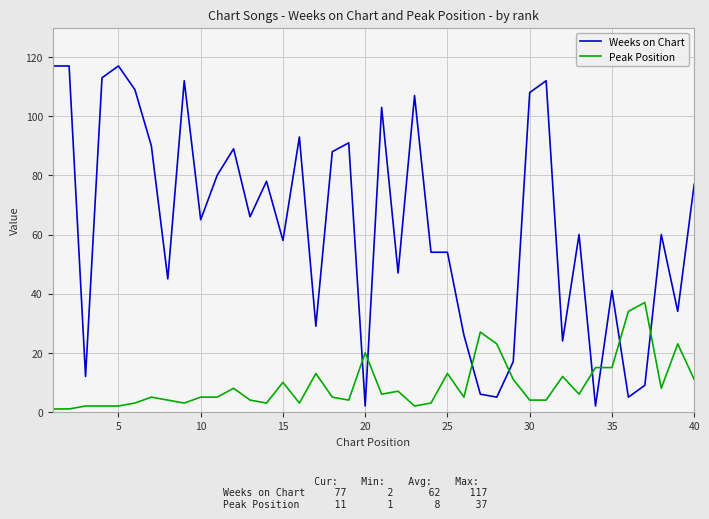

Which series has the widest spread of values?

Weeks on Chart